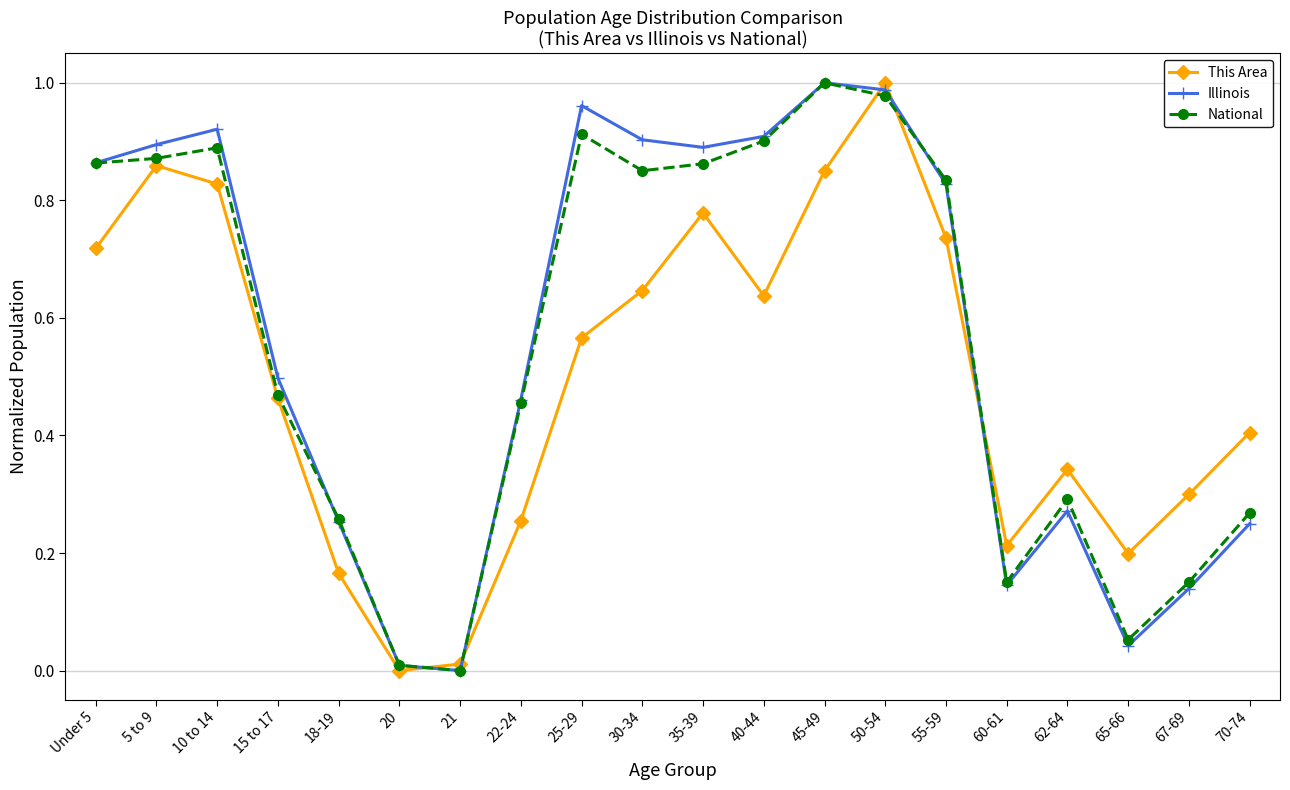

How many lines are shown in the chart?

3